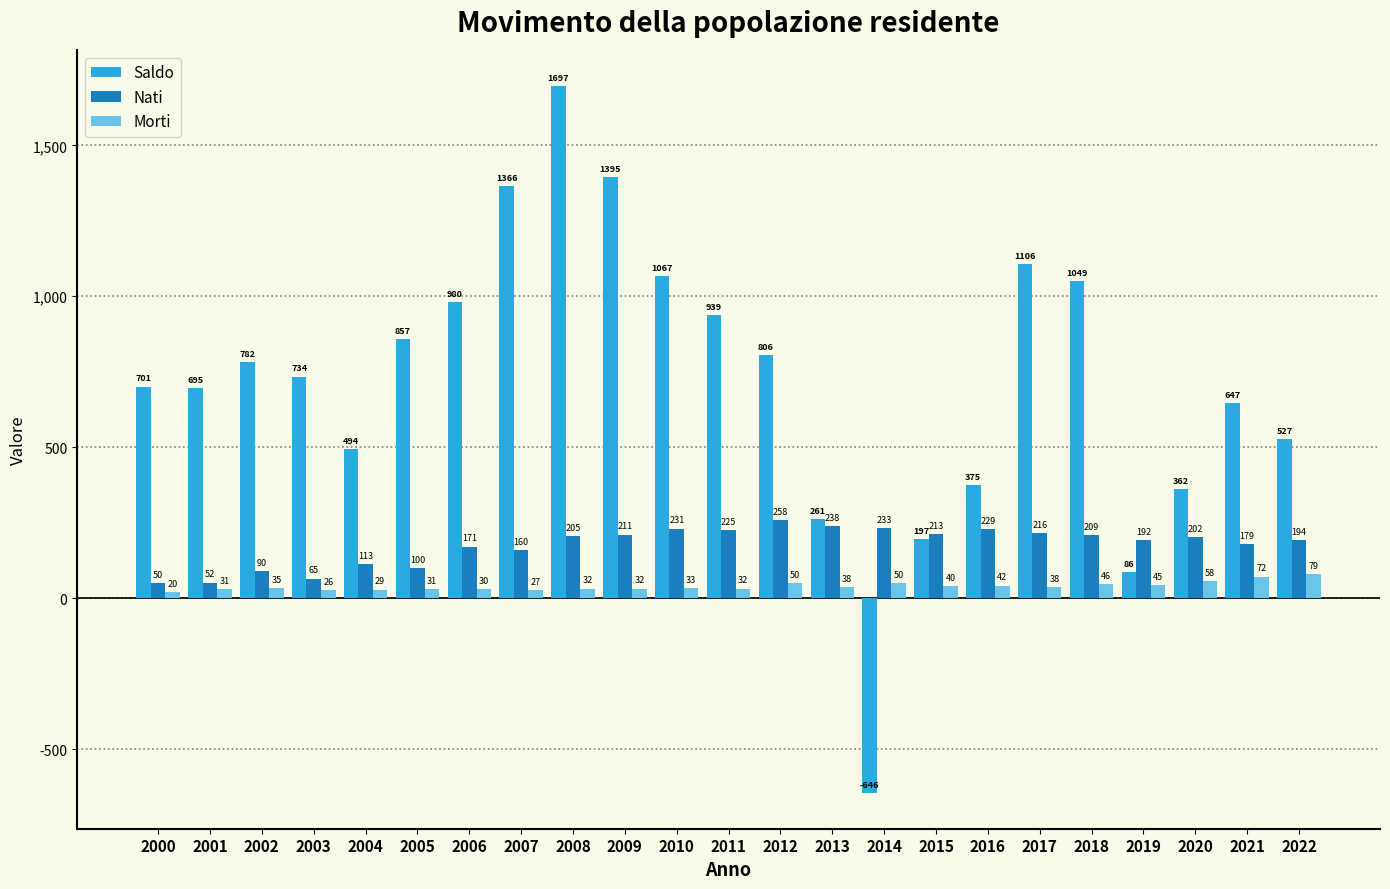

How many data points in Morti are less than 35?

11